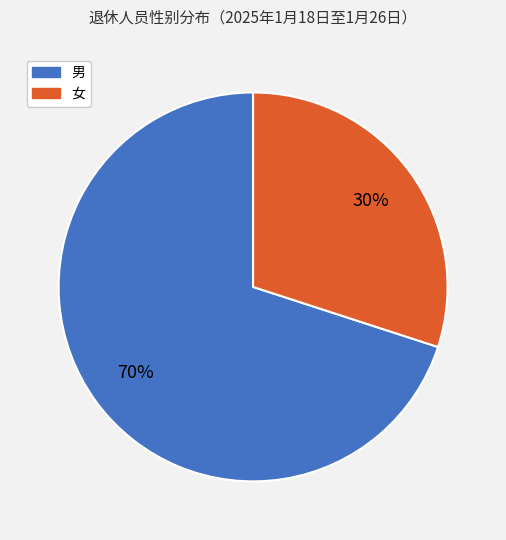

To the nearest percent, what is the difference between the 男 and 女 slice percentages?

40%